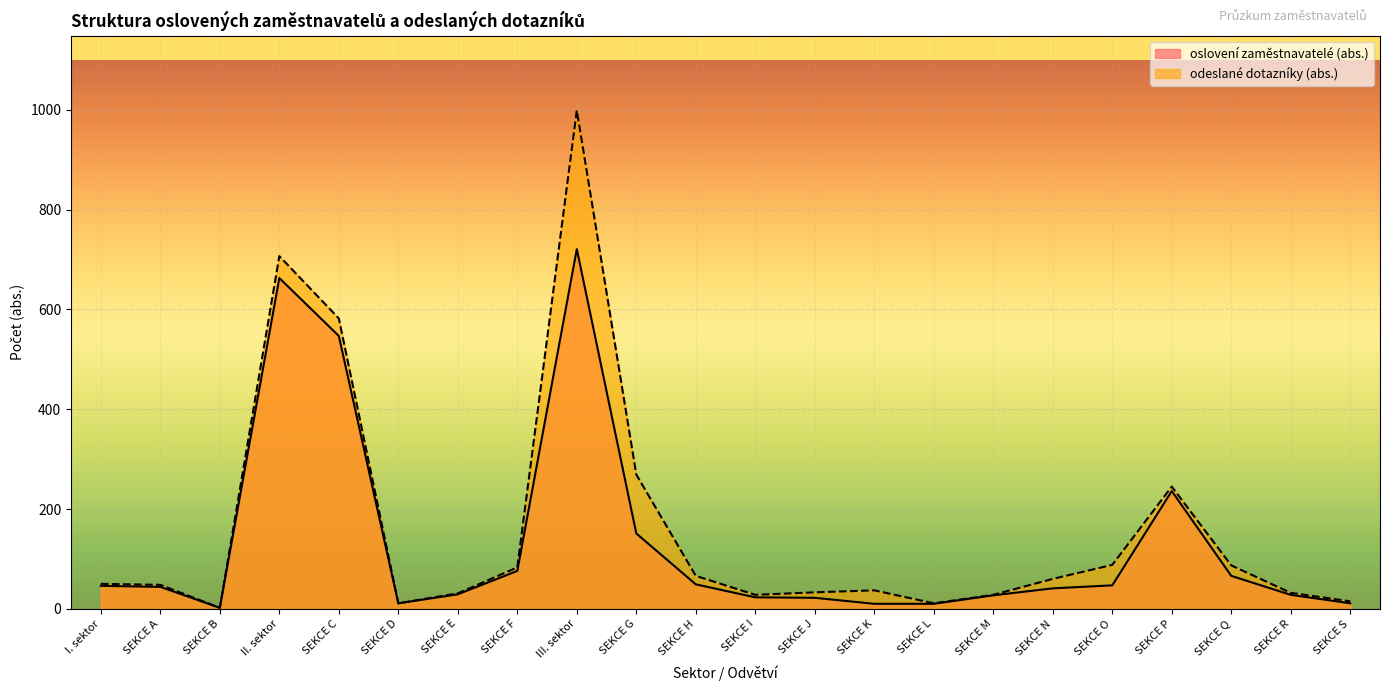

What is the difference between the highest and lowest values at SEKCE E?

2